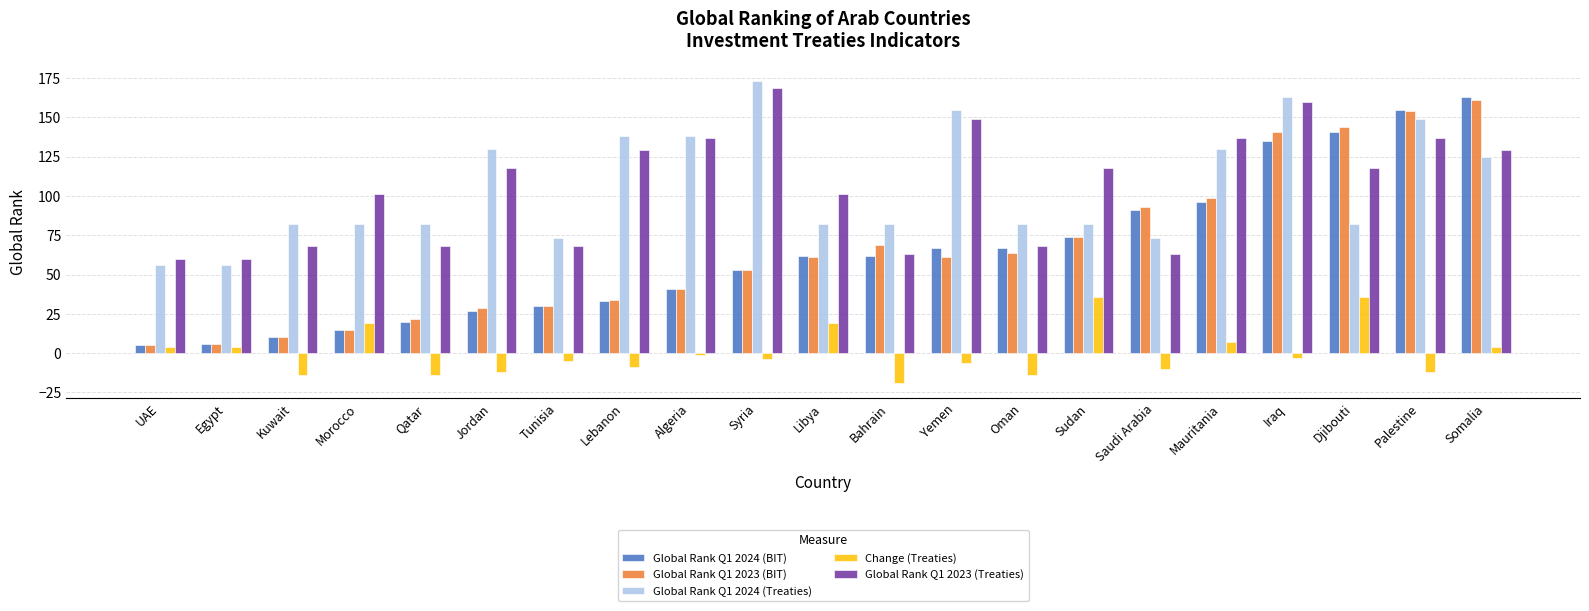

What is the label of the 10th bar from the right?

Bahrain